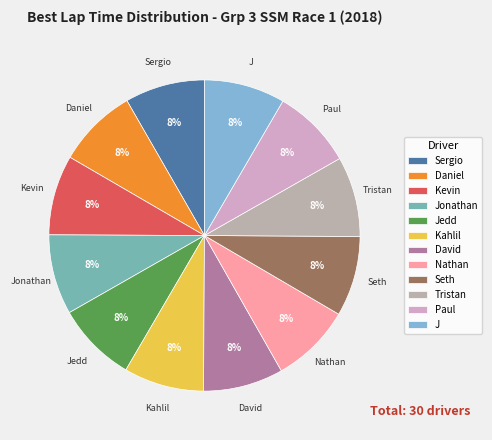

What percentage is the Daniel slice, to the nearest percent?

8%